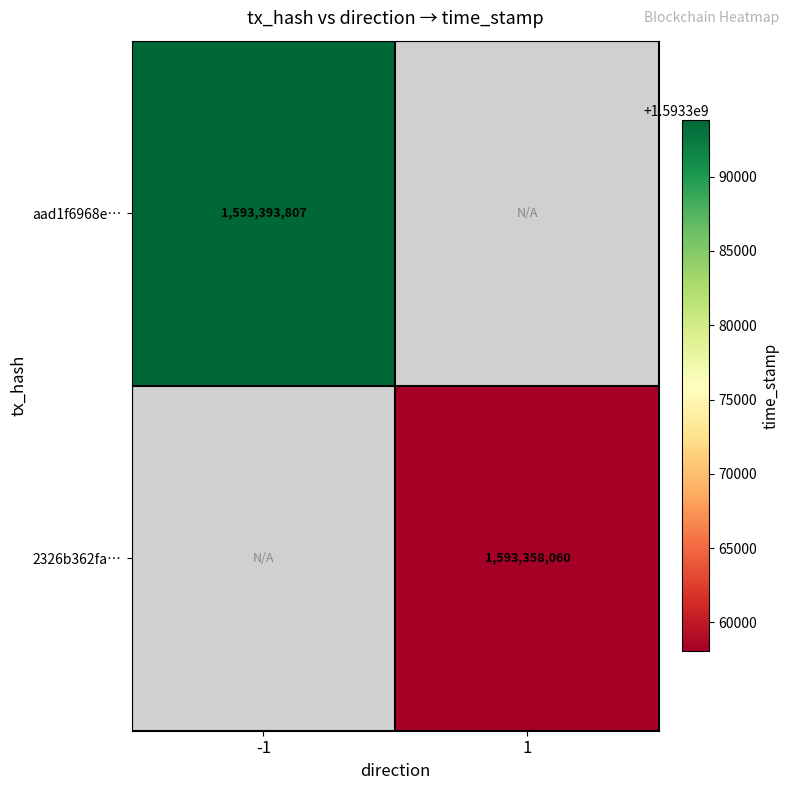

The value of 2326b362fa… at 1 is 2402464433. True or false?

False